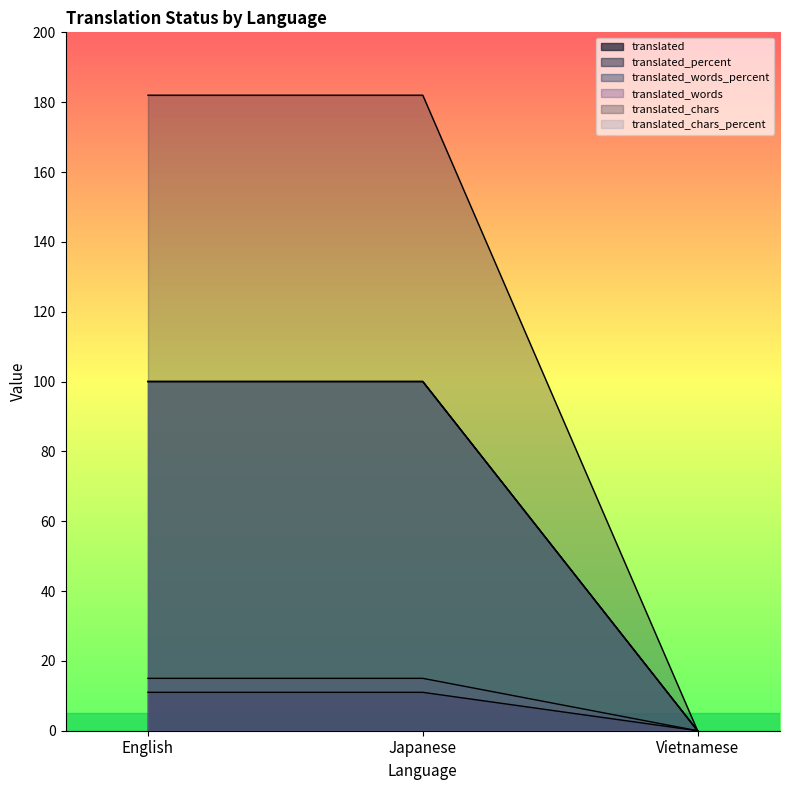

Reading right to left, transcribe all the data shown in this chart.

translated: 0	15	15
translated_percent: 0	11	11
translated_words_percent: 0	100	100
translated_words: 0	100	100
translated_chars: 0	182	182
translated_chars_percent: 0	100	100